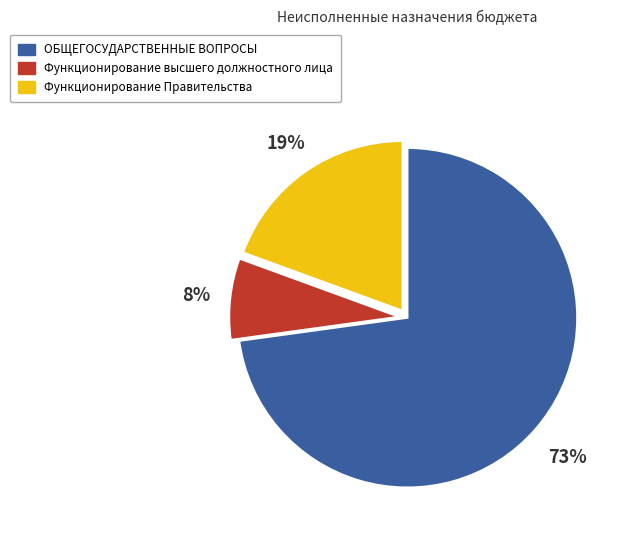

Which category has the biggest portion of the pie?

ОБЩЕГОСУДАРСТВЕННЫЕ ВОПРОСЫ